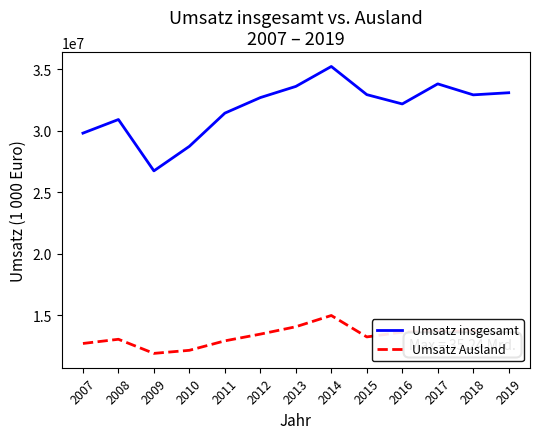

Which series changed the most between 2007 and 2017?

Umsatz insgesamt